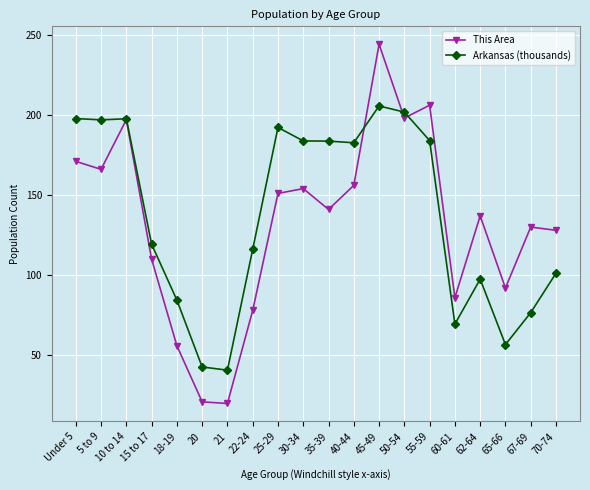

Is it true that This Area equals 84.9 at 50-54?

False